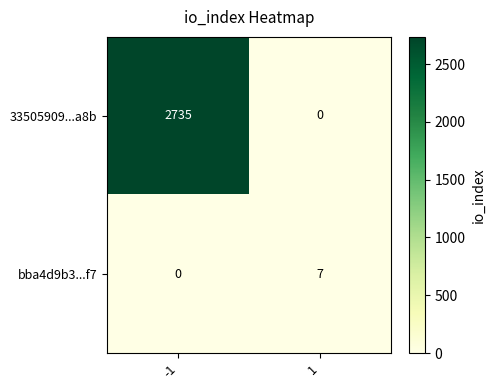

Which series has the largest range (max minus min)?

33505909...a8b